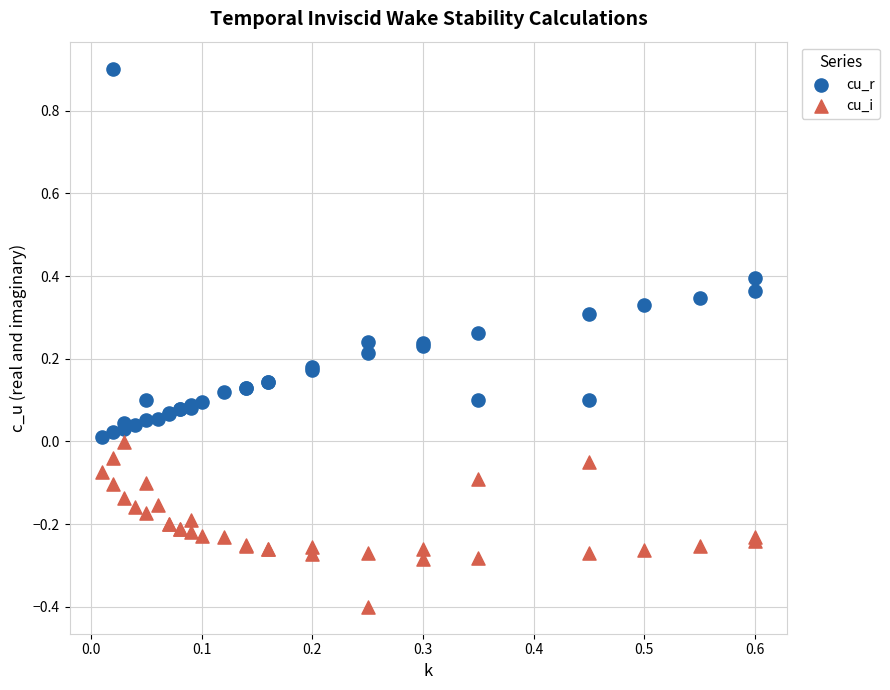

Which series reaches the minimum Y coordinate?

cu_i